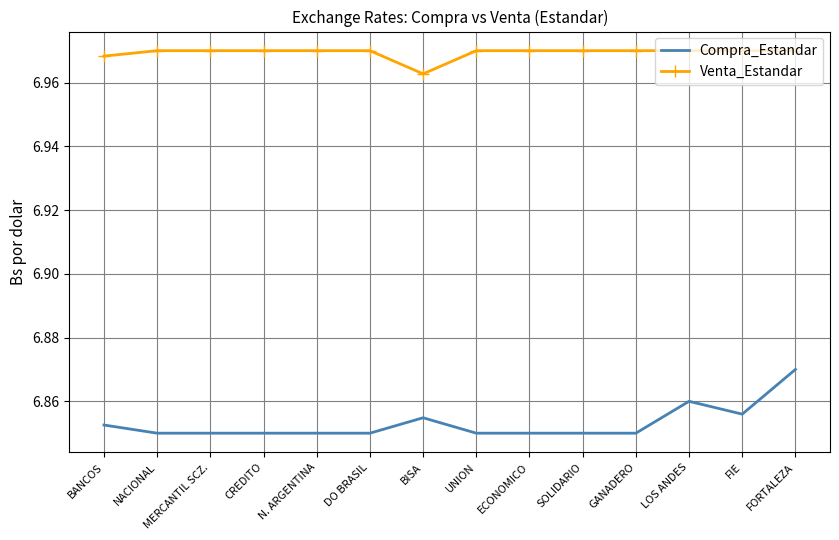

At which label does Venta_Estandar reach its minimum?

BISA